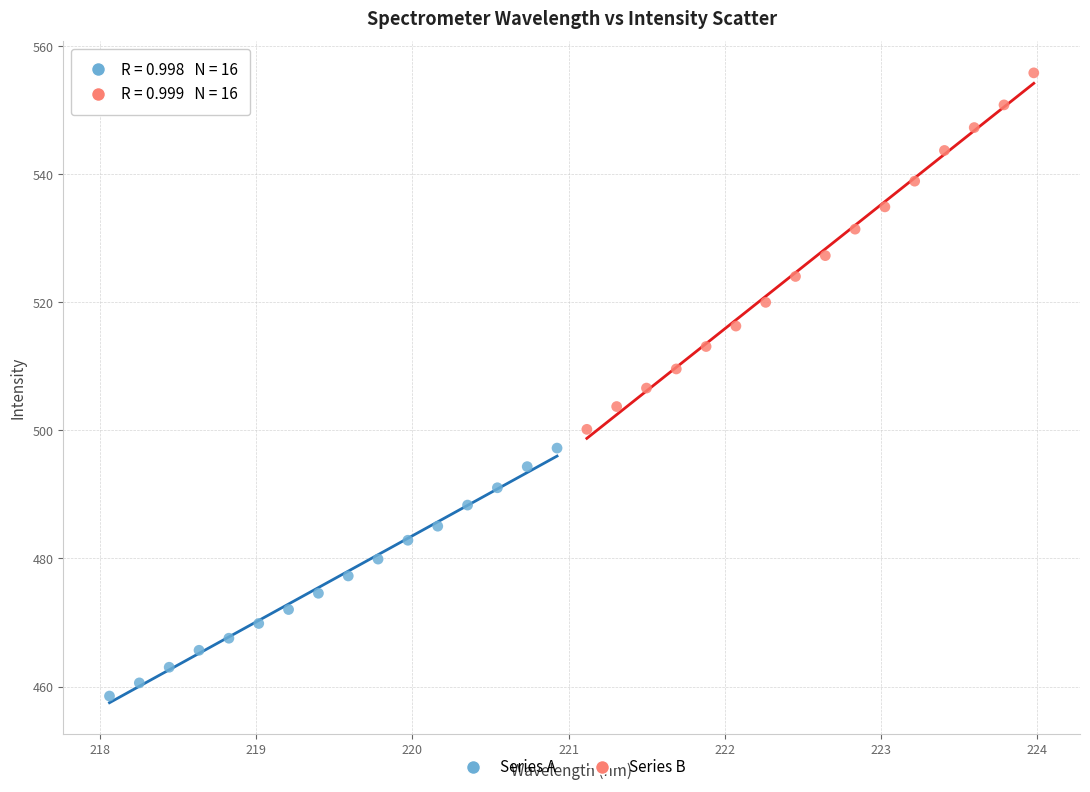

Which series contains the lowest Y value?

Series A